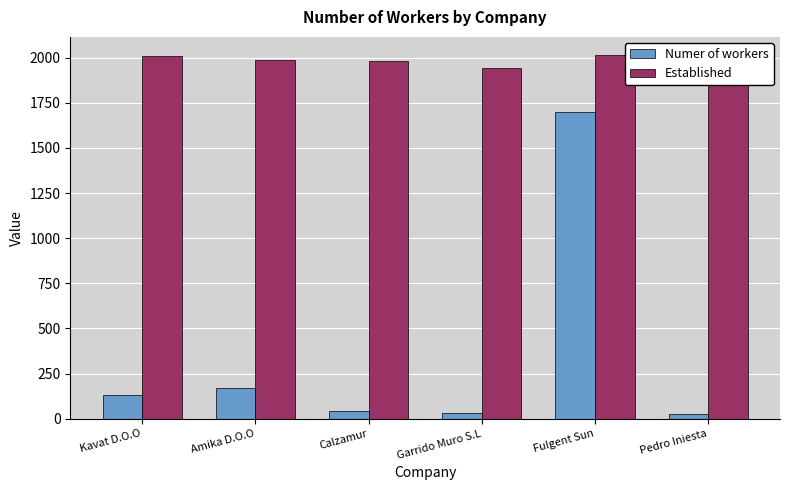

What are all the series names shown in the legend?

Numer of workers, Established